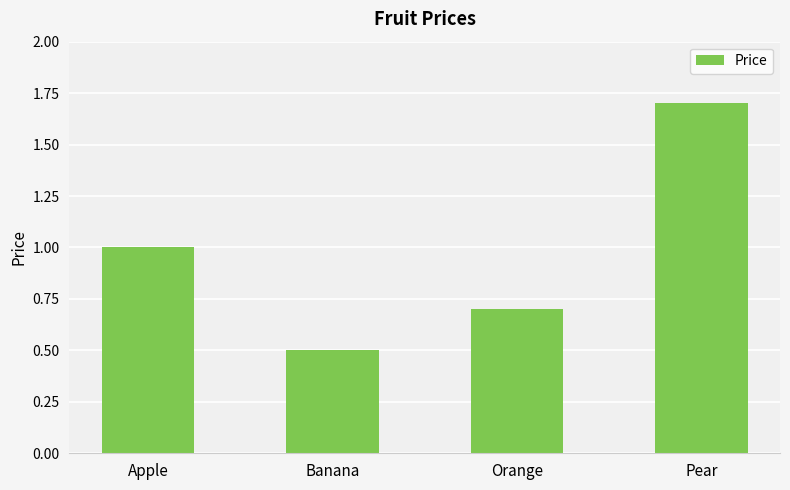

List the labels in order of value, largest first.

Pear, Apple, Orange, Banana